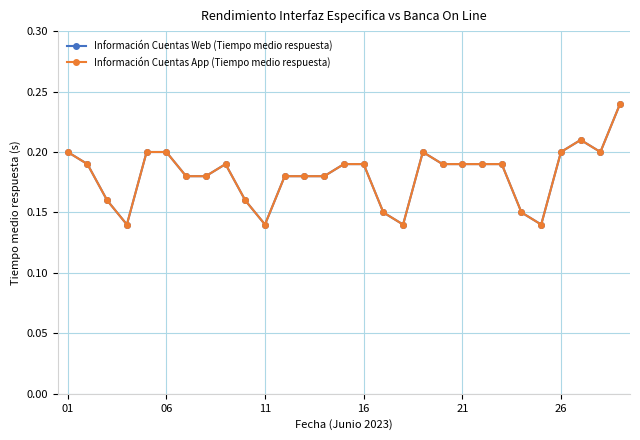

True or false: Información Cuentas App (Tiempo medio respuesta) and Información Cuentas Web (Tiempo medio respuesta) intersect in this chart.

False